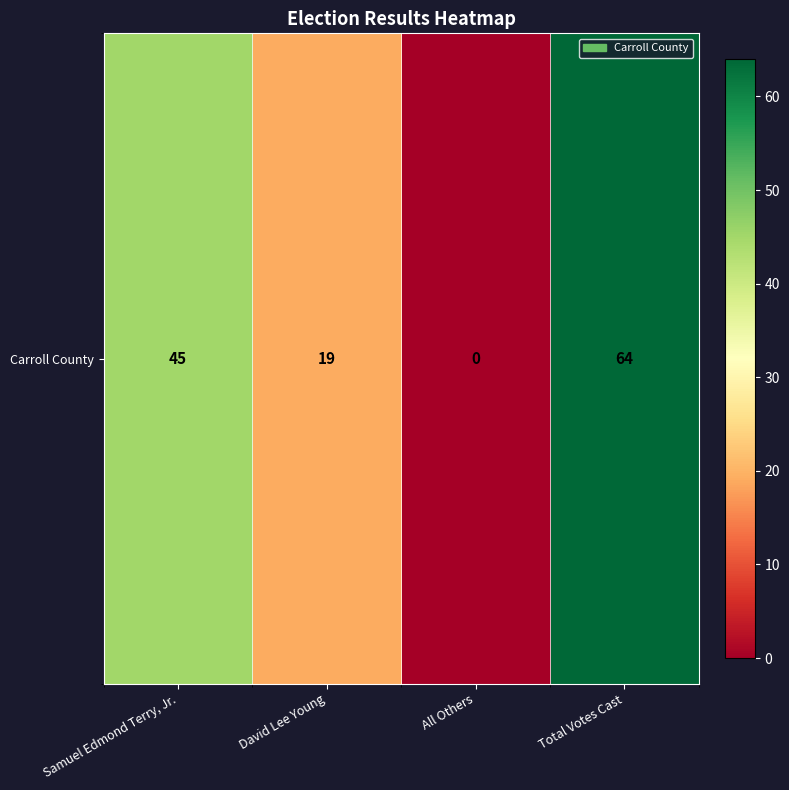

True or false: the data shows 45 at Samuel Edmond Terry, Jr..

True